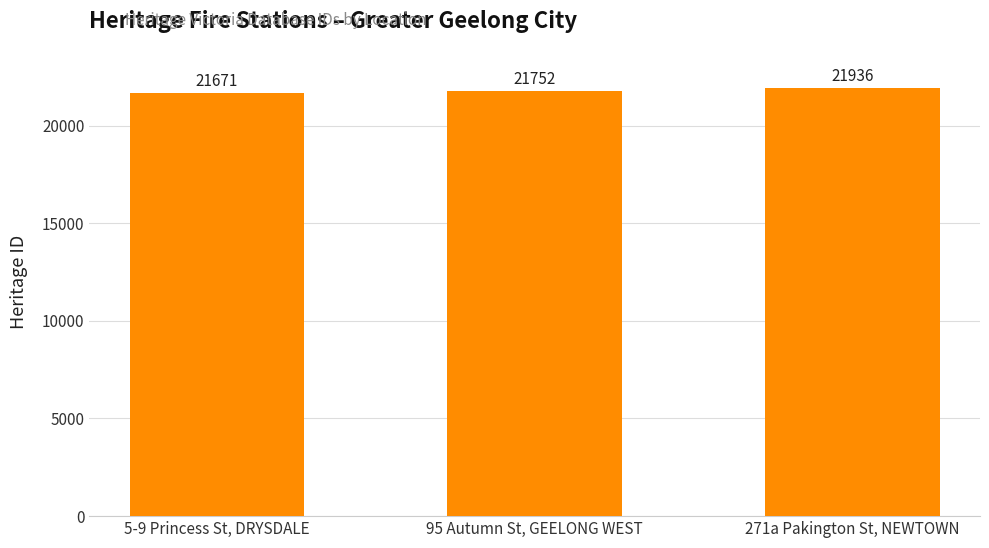

Reading left to right, what are all the values shown in this chart?

5-9 Princess St, DRYSDALE=21671	95 Autumn St, GEELONG WEST=21752	271a Pakington St, NEWTOWN=21936